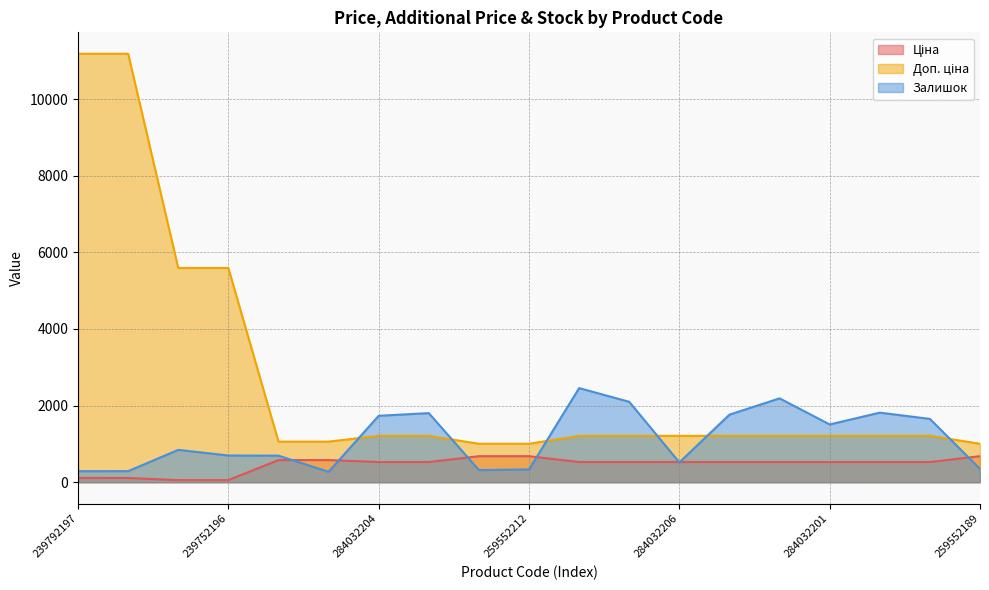

What is the spread (max minus min) of values at 284032204?

1205.8